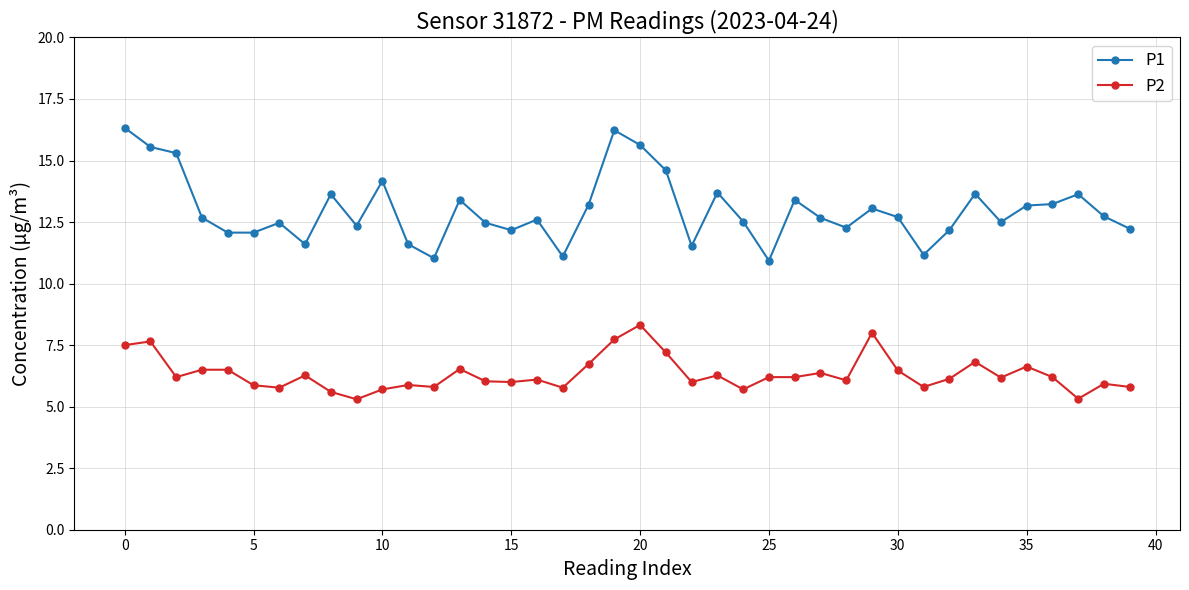

At how many categories does at least one series exceed 8?

40